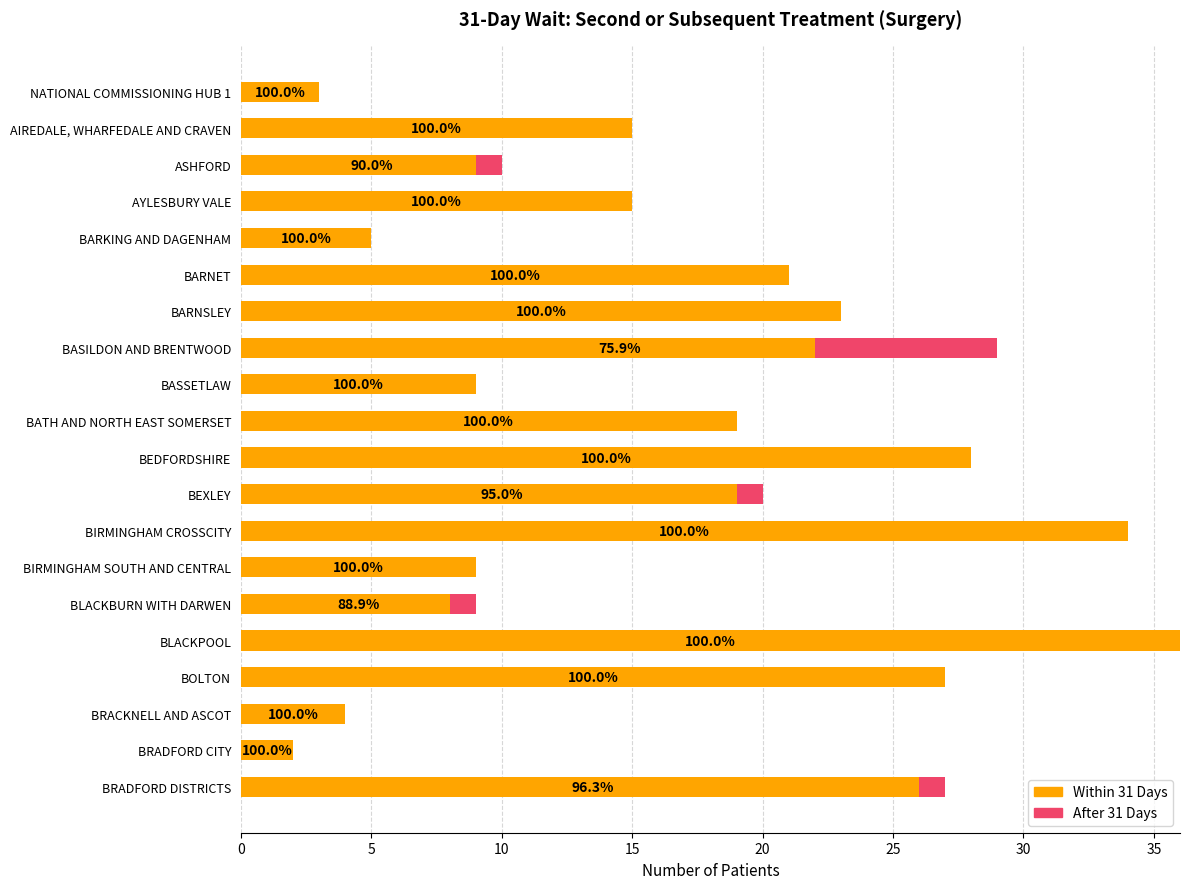

Which series has the largest total across all categories?

Within 31 Days